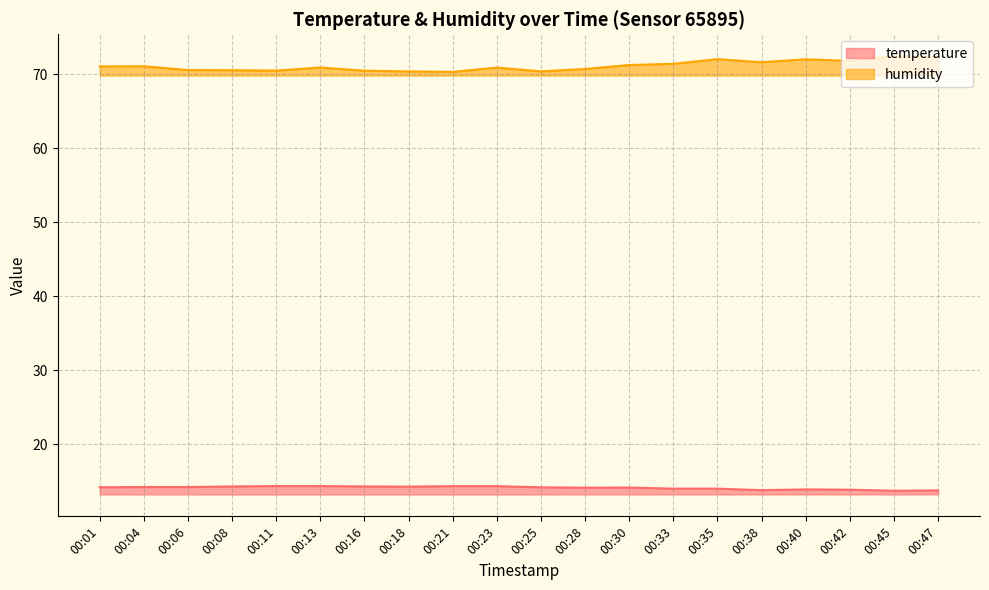

What is the greatest value displayed?

72.4